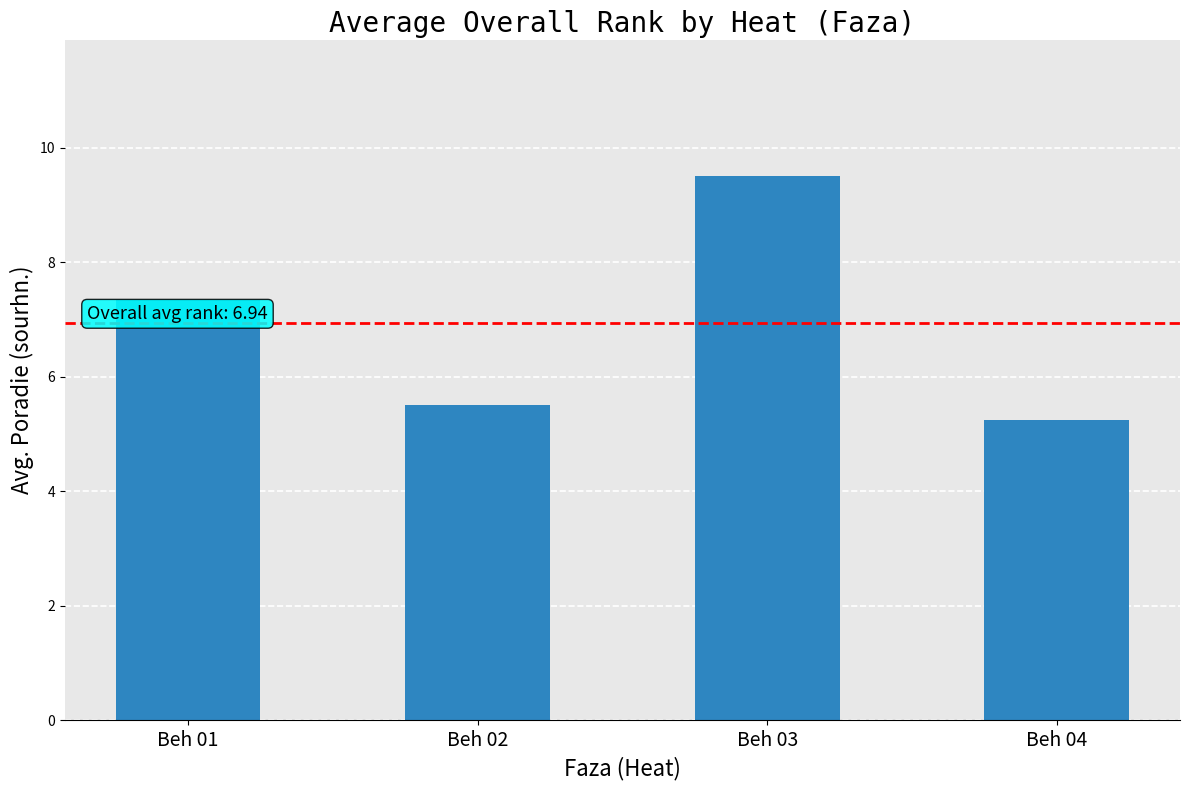

Rank the categories by value from highest to lowest.

Beh 03, Beh 01, Beh 02, Beh 04